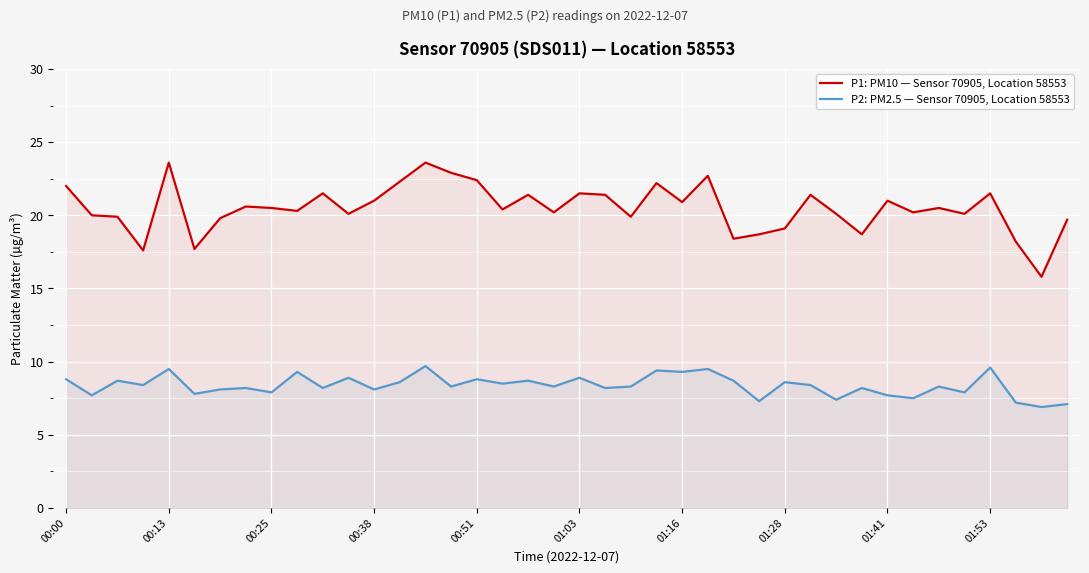

What is the sum of all P1: PM10 — Sensor 70905, Location 58553 values?

819.8